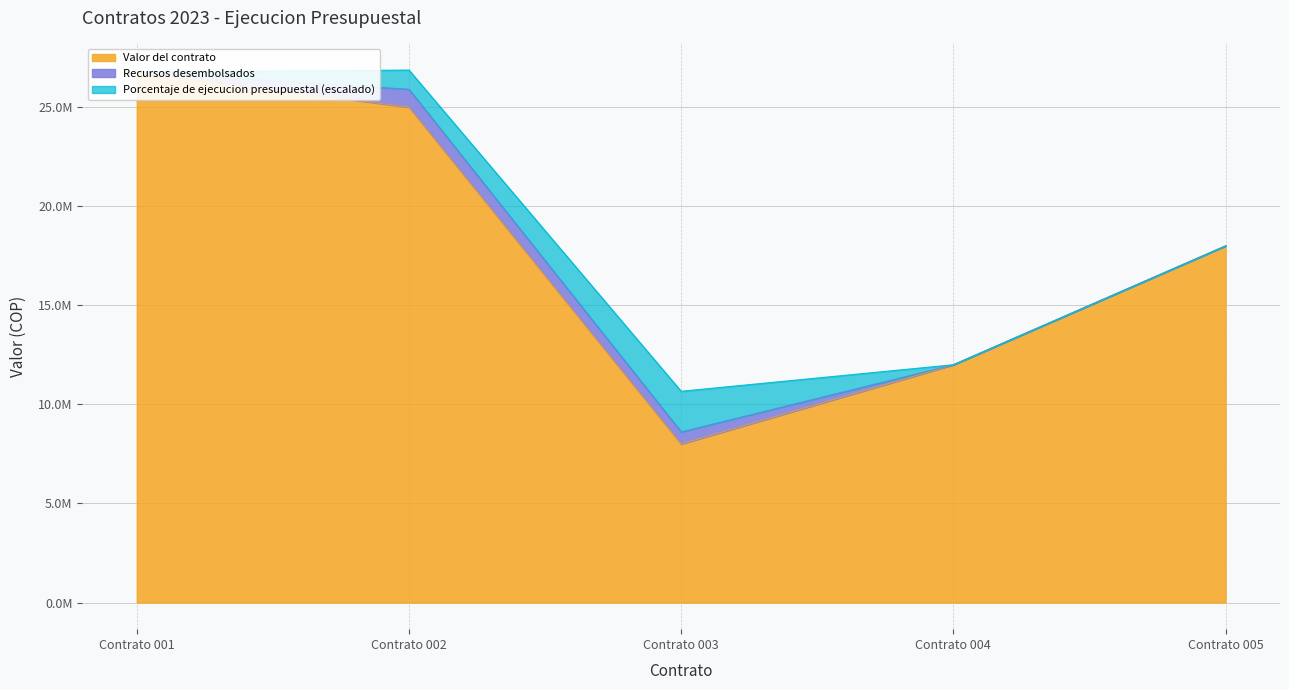

What is the minimum value for Valor del contrato?

8000000.0